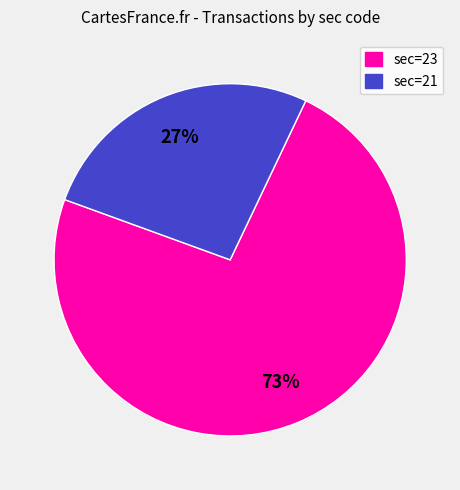

Is there any slice that represents more than half of the pie?

Yes